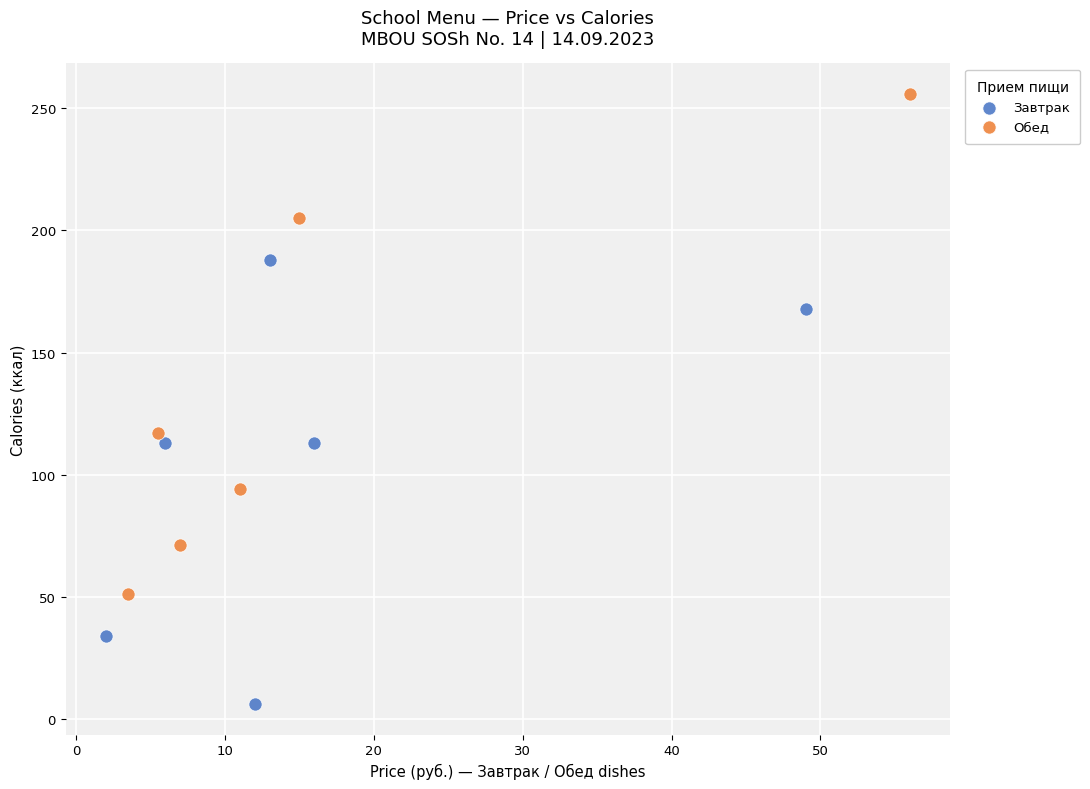

Which series contains the lowest Y value?

Завтрак